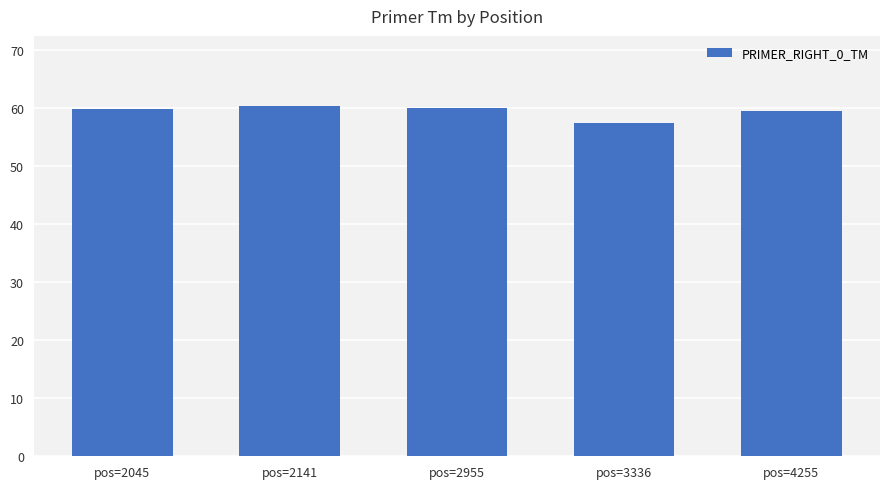

How many bars are there in total?

5